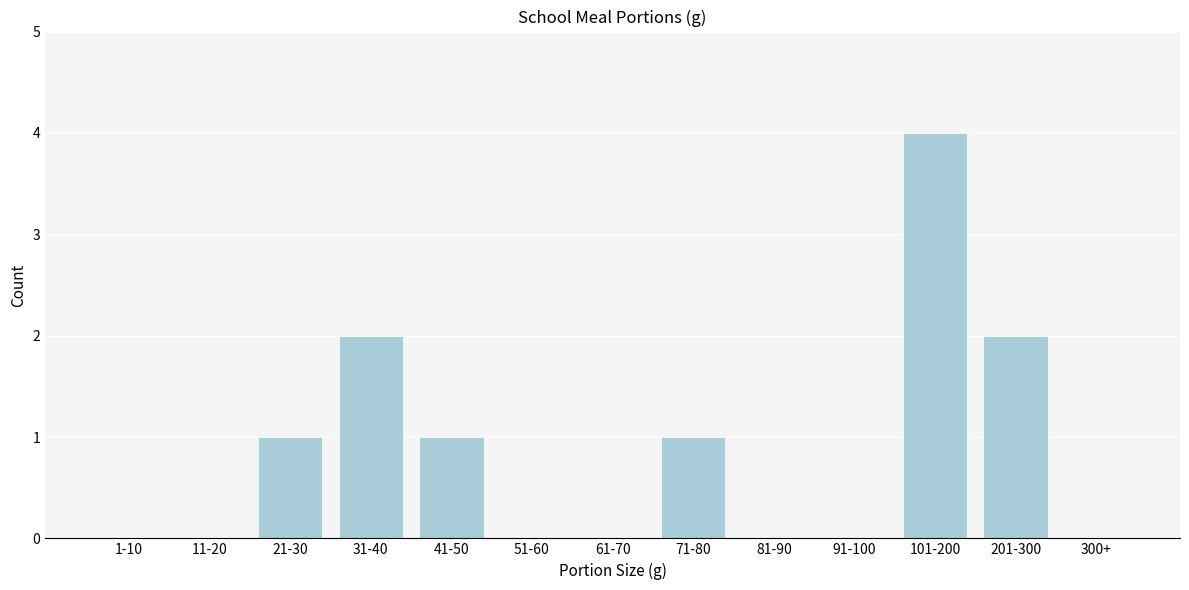

Reading left to right, list all the values displayed in this chart.

1-10=0	11-20=0	21-30=1	31-40=2	41-50=1	51-60=0	61-70=0	71-80=1	81-90=0	91-100=0	101-200=4	201-300=2	300+=0